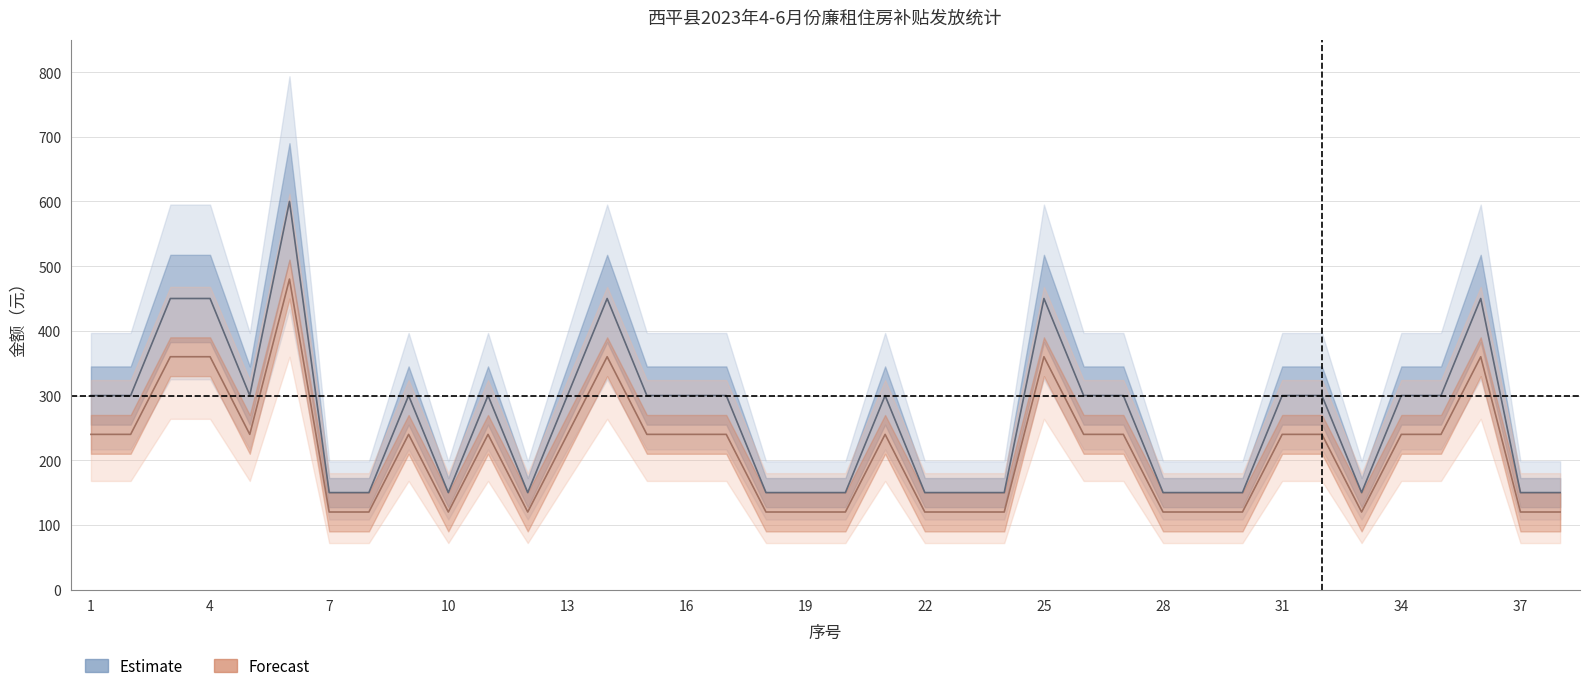

What is the value of the 补贴金额 point at the 31st from the left?

300